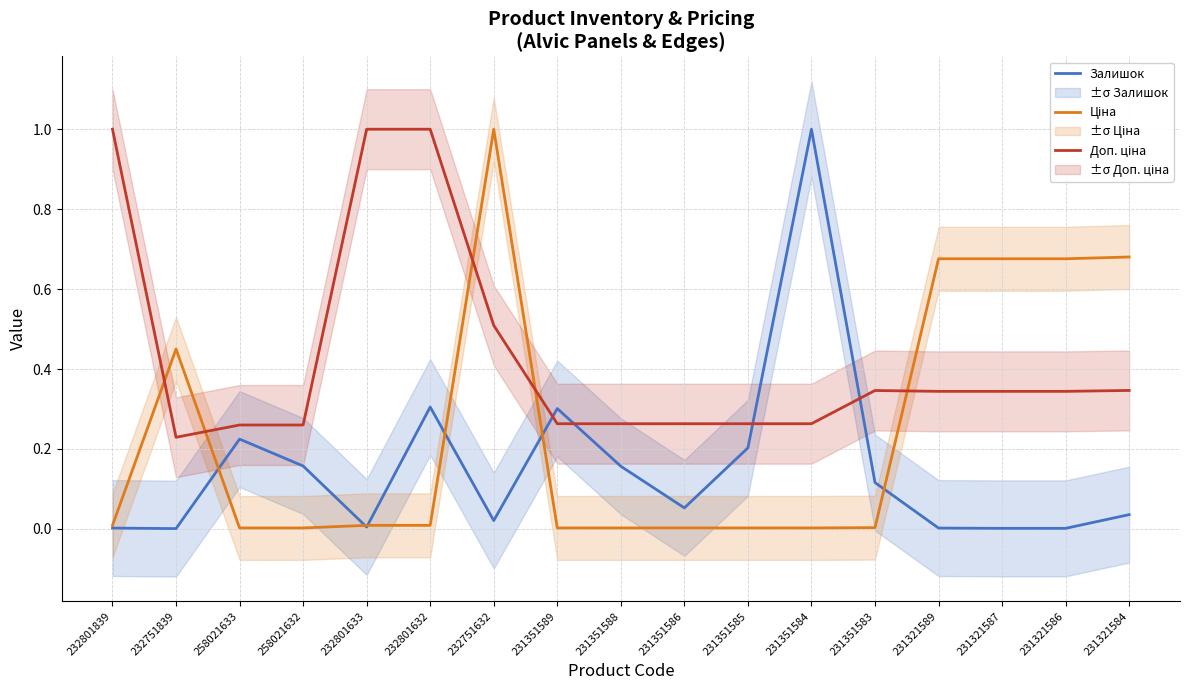

True or false: Ціна and Доп. ціна intersect in this chart.

True